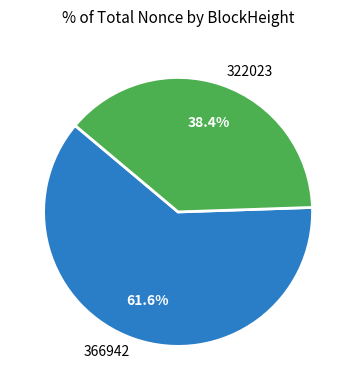

To the nearest percent, what is the combined percentage of 366942 and 322023?

100%